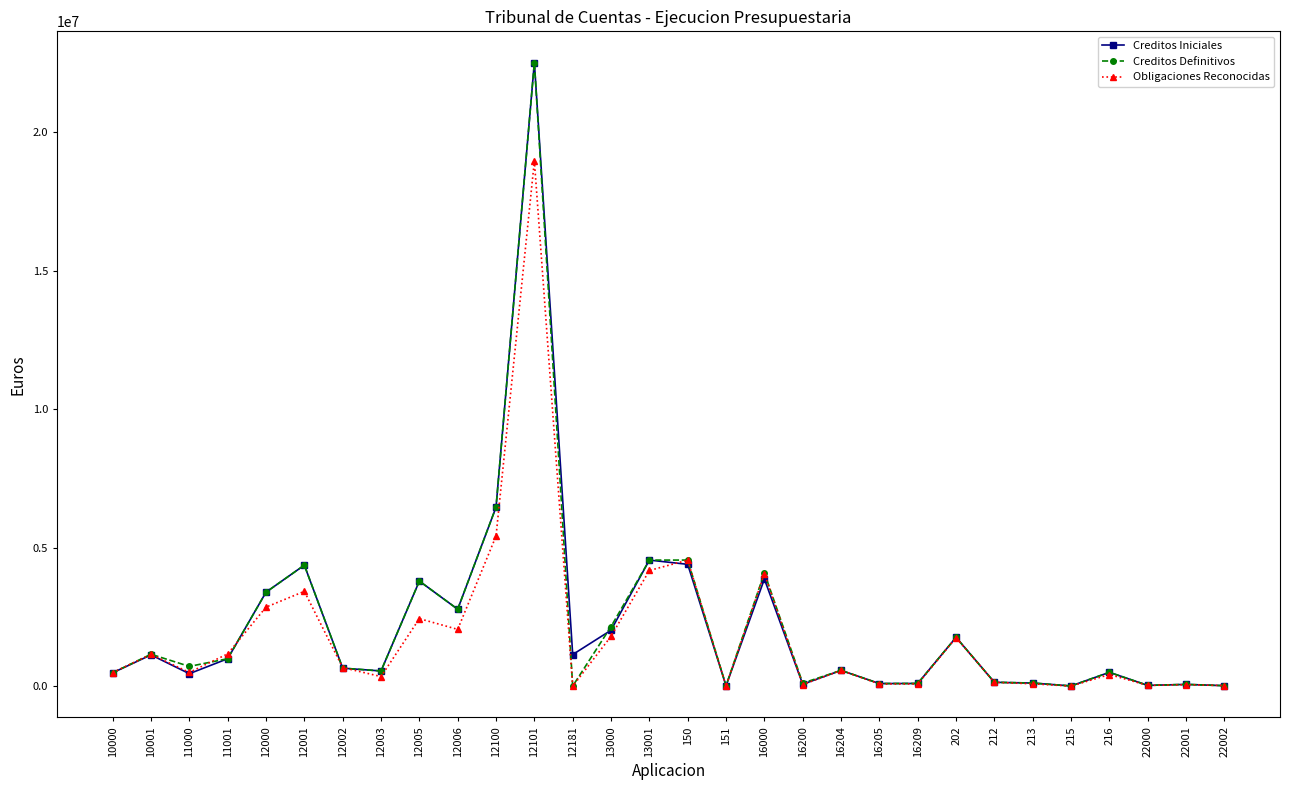

Where is the first local minimum for Creditos Iniciales?

11000